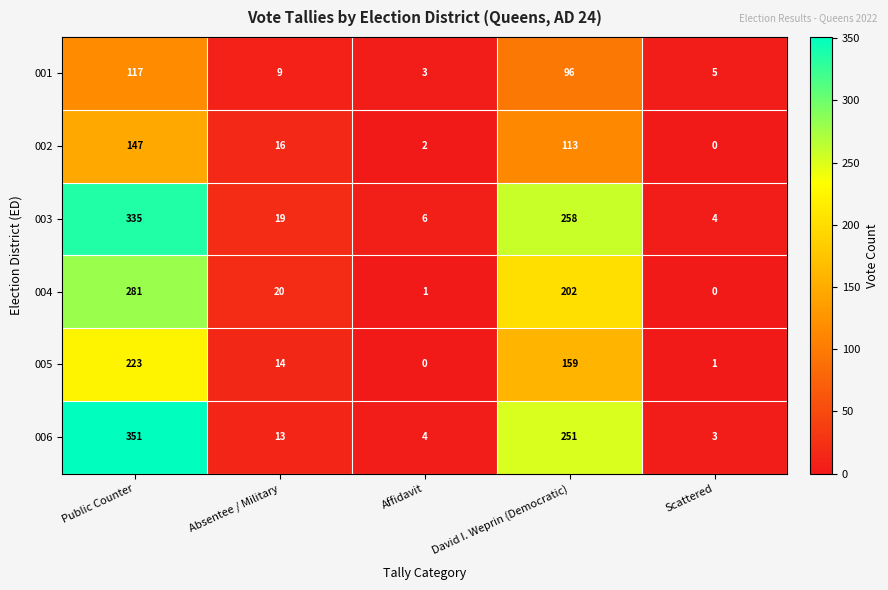

True or false: 004 has a value of 202 at David I. Weprin (Democratic).

True